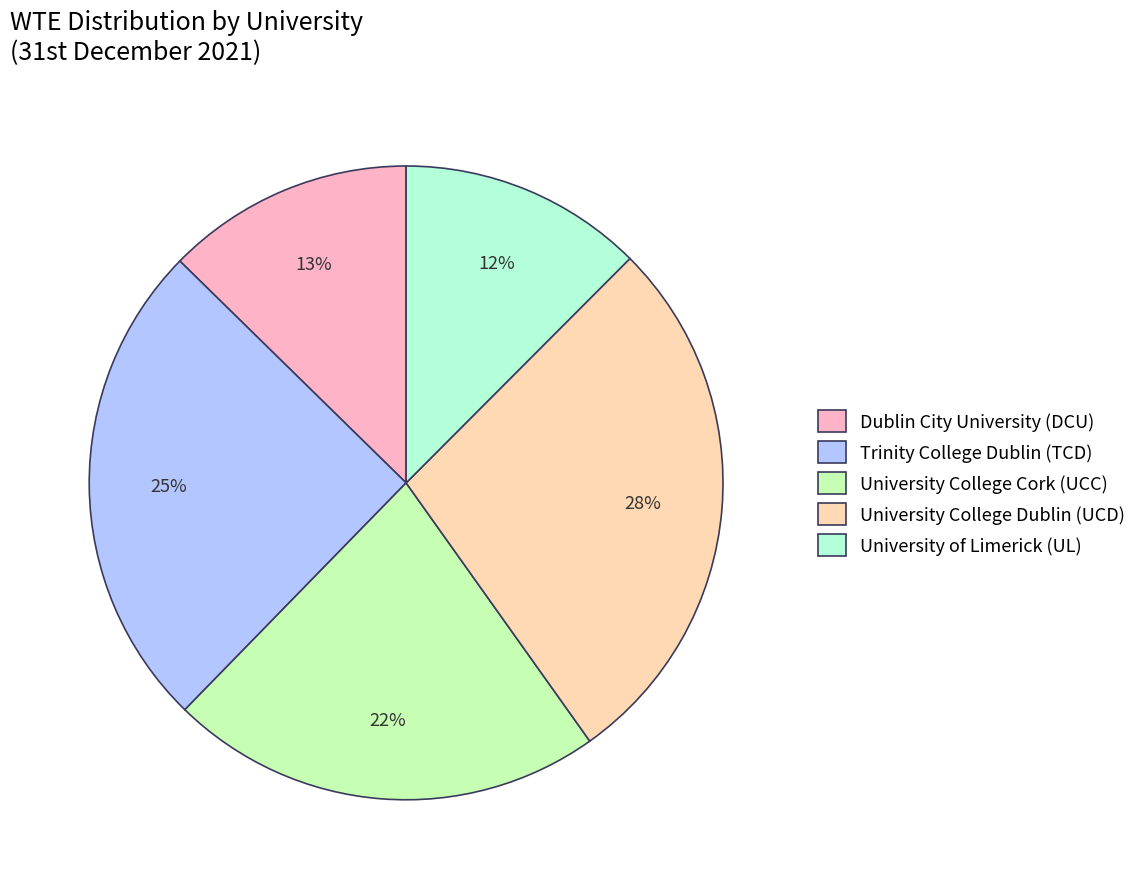

To the nearest percent, what percentage of the pie is University College Dublin (UCD)?

28%